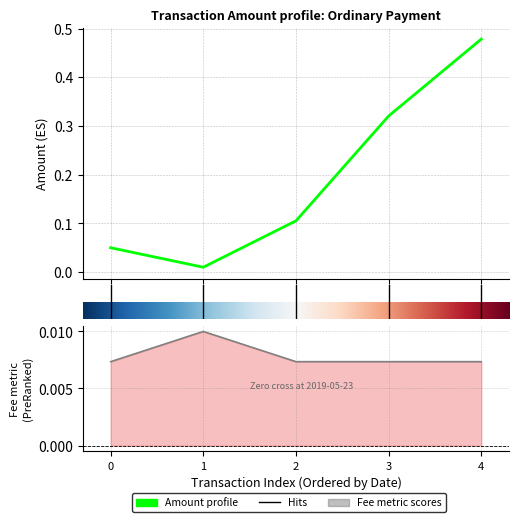

True or false: Fee has a value of 0.0 at 3.

False